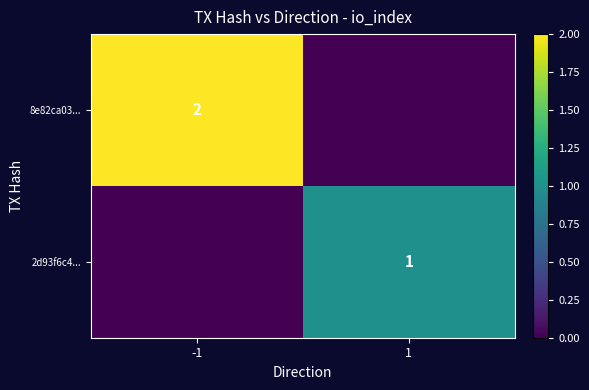

Is the value of 2d93f6c4... at 1 greater than the value of 8e82ca03... at -1?

No